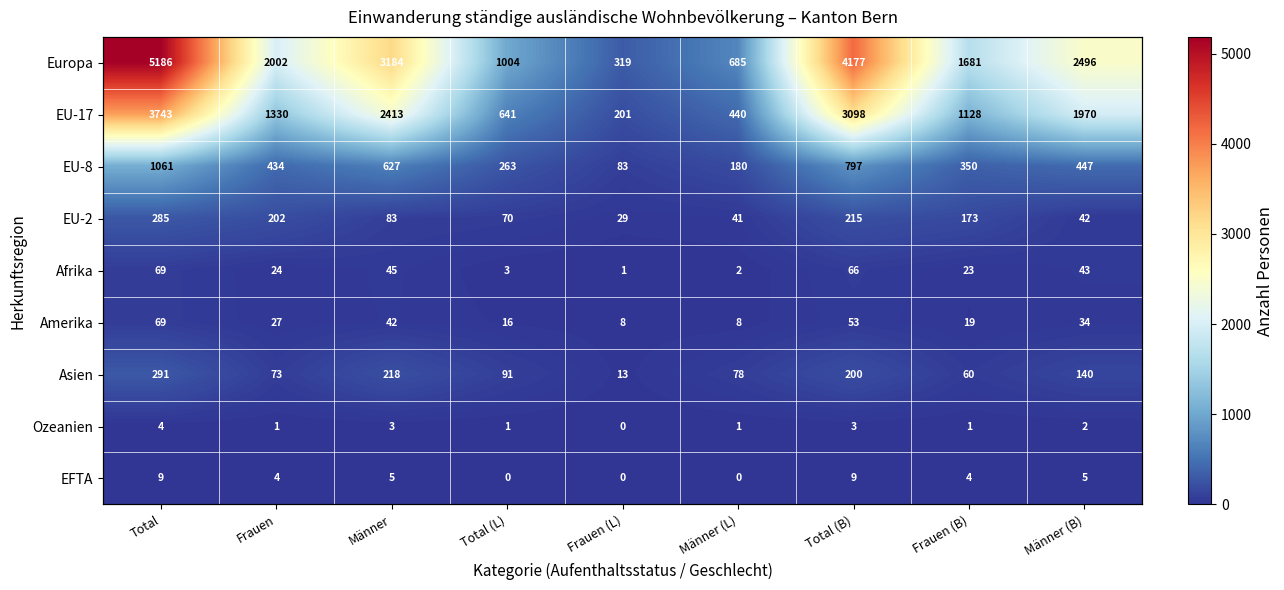

Is the value of Ozeanien at Total greater than the value of Europa at Männer?

No